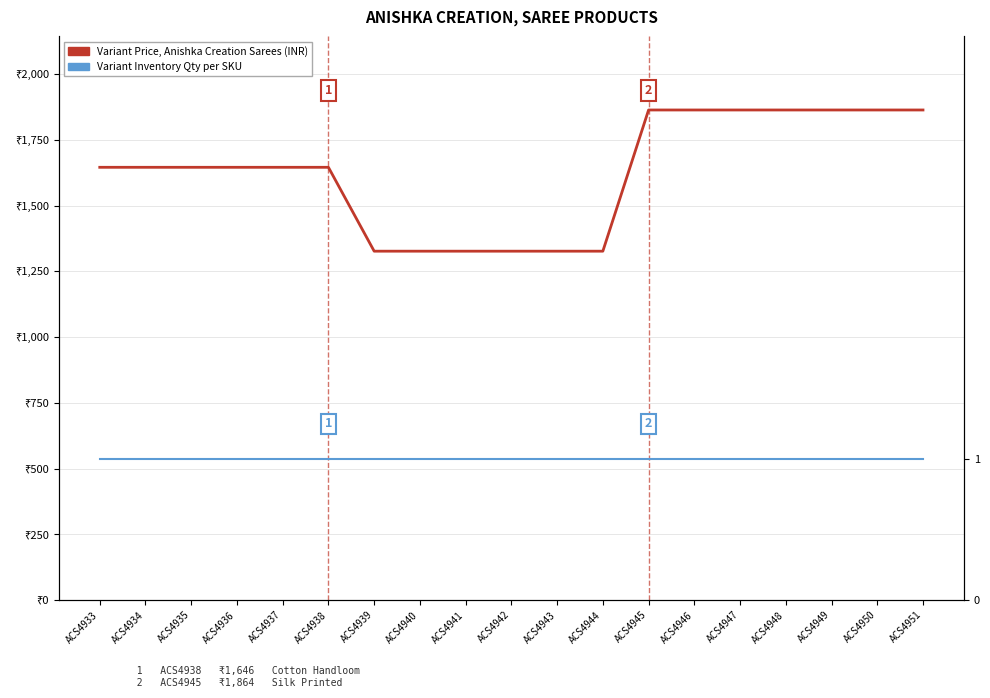

Reading left to right, what are all the values shown in this chart?

Variant Price (INR): ACS4933=1646	ACS4934=1646	ACS4935=1646	ACS4936=1646	ACS4937=1646	ACS4938=1646	ACS4939=1327	ACS4940=1327	ACS4941=1327	ACS4942=1327	ACS4943=1327	ACS4944=1327	ACS4945=1864	ACS4946=1864	ACS4947=1864	ACS4948=1864	ACS4949=1864	ACS4950=1864	ACS4951=1864
Variant Inventory Qty: ACS4933=1	ACS4934=1	ACS4935=1	ACS4936=1	ACS4937=1	ACS4938=1	ACS4939=1	ACS4940=1	ACS4941=1	ACS4942=1	ACS4943=1	ACS4944=1	ACS4945=1	ACS4946=1	ACS4947=1	ACS4948=1	ACS4949=1	ACS4950=1	ACS4951=1